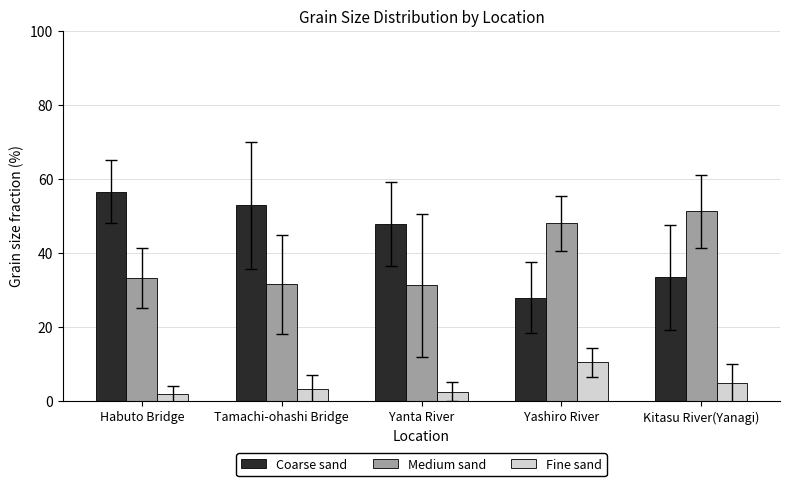

What is the sum of the Medium sand values at Kitasu River(Yanagi) and Yanta River?

82.4